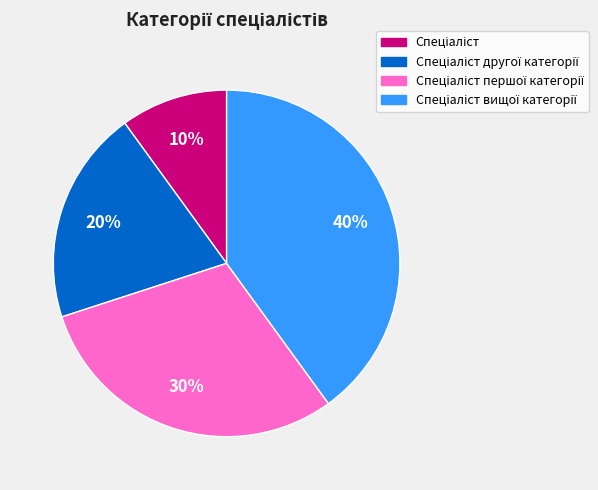

To the nearest percent, what is the average slice percentage?

25%